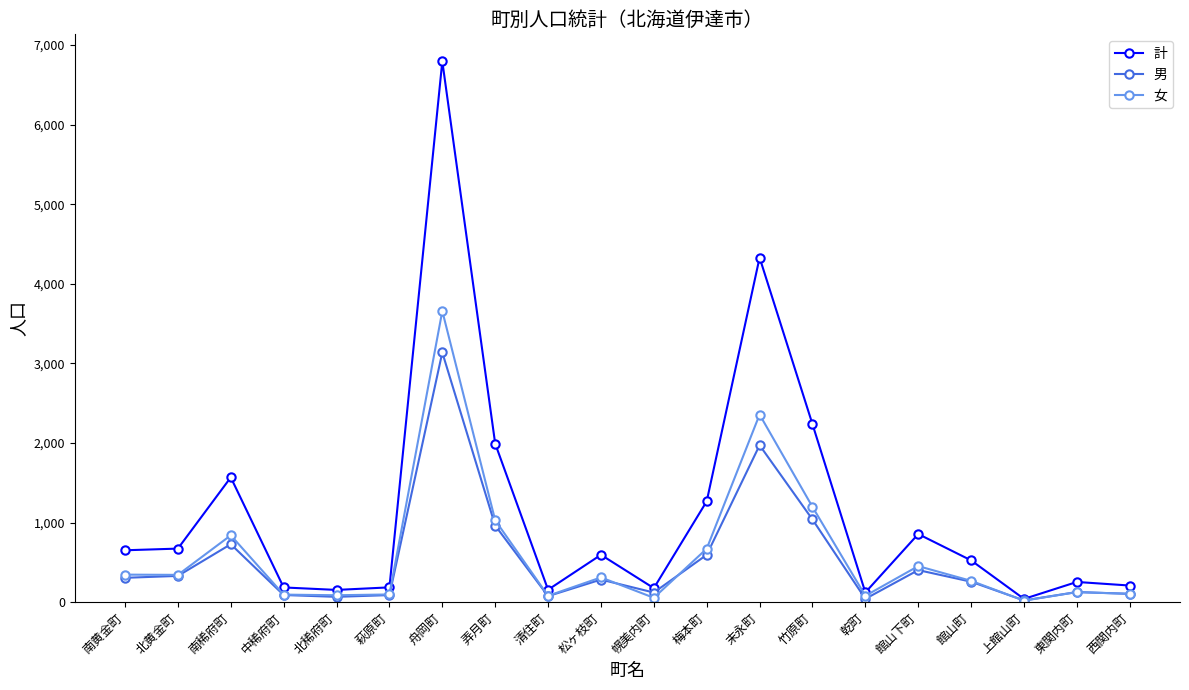

How many distinct data groups are displayed?

3